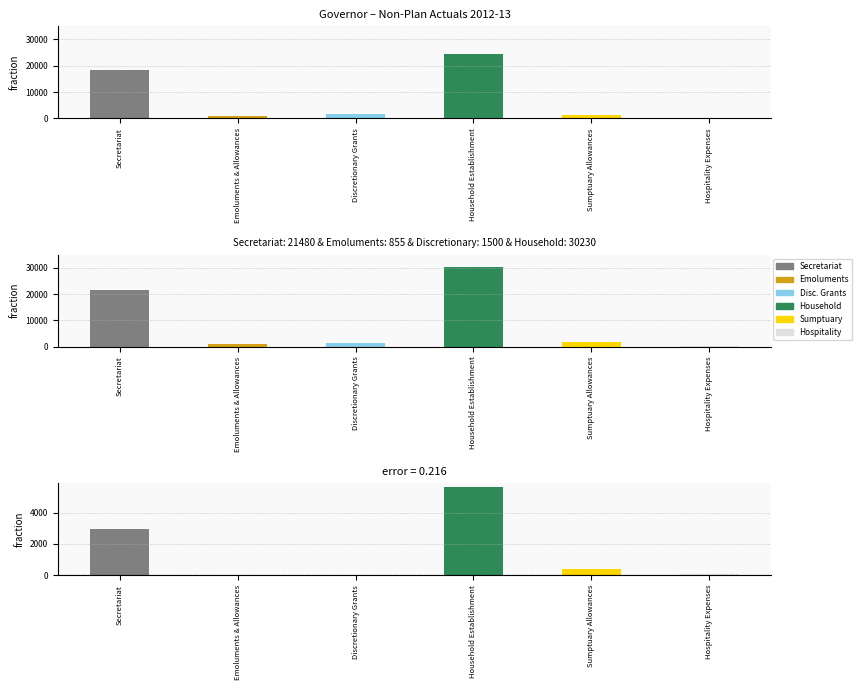

Count the number of data series in this chart.

3